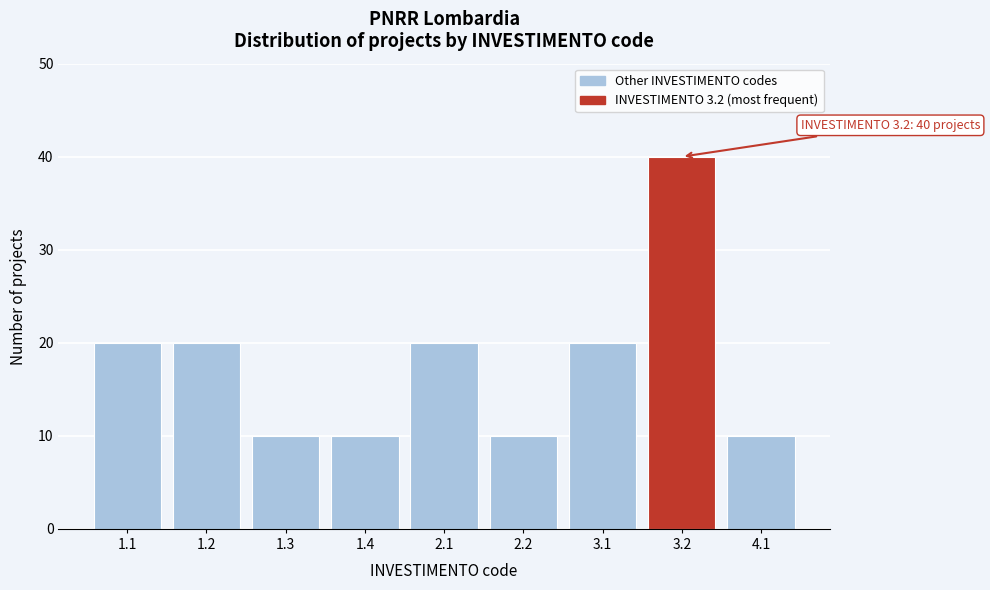

Reading left to right, transcribe all the data shown in this chart.

1.1=20	1.2=20	1.3=10	1.4=10	2.1=20	2.2=10	3.1=20	3.2=40	4.1=10